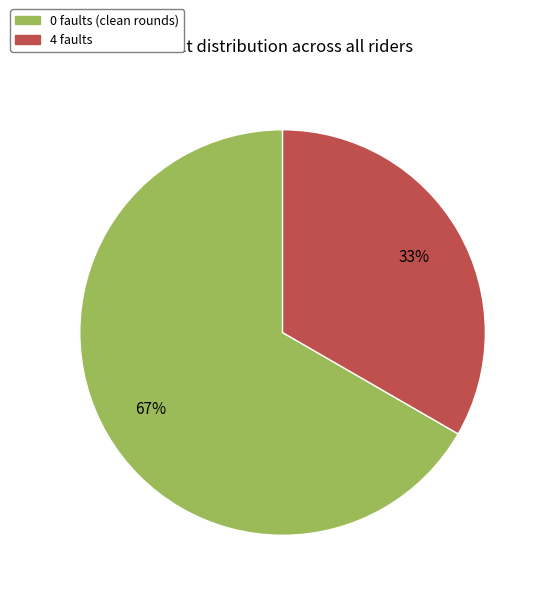

Is there any slice that represents more than half of the pie?

Yes